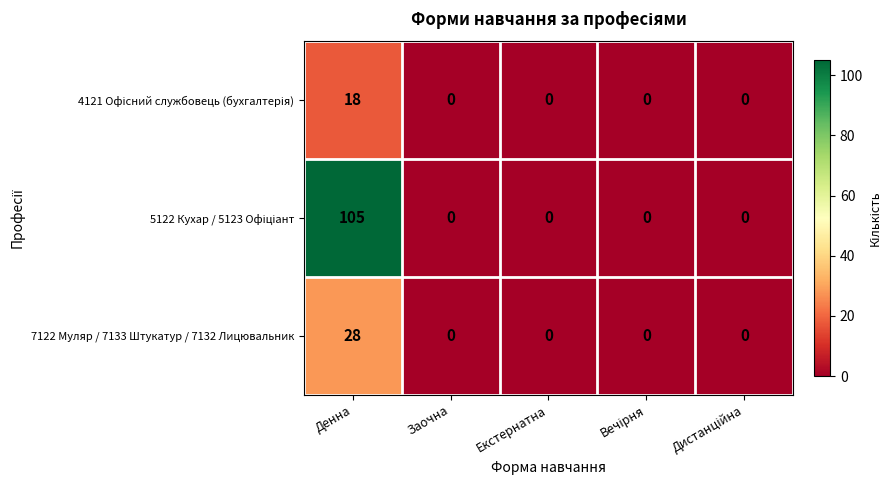

How many series are shown in this chart?

3